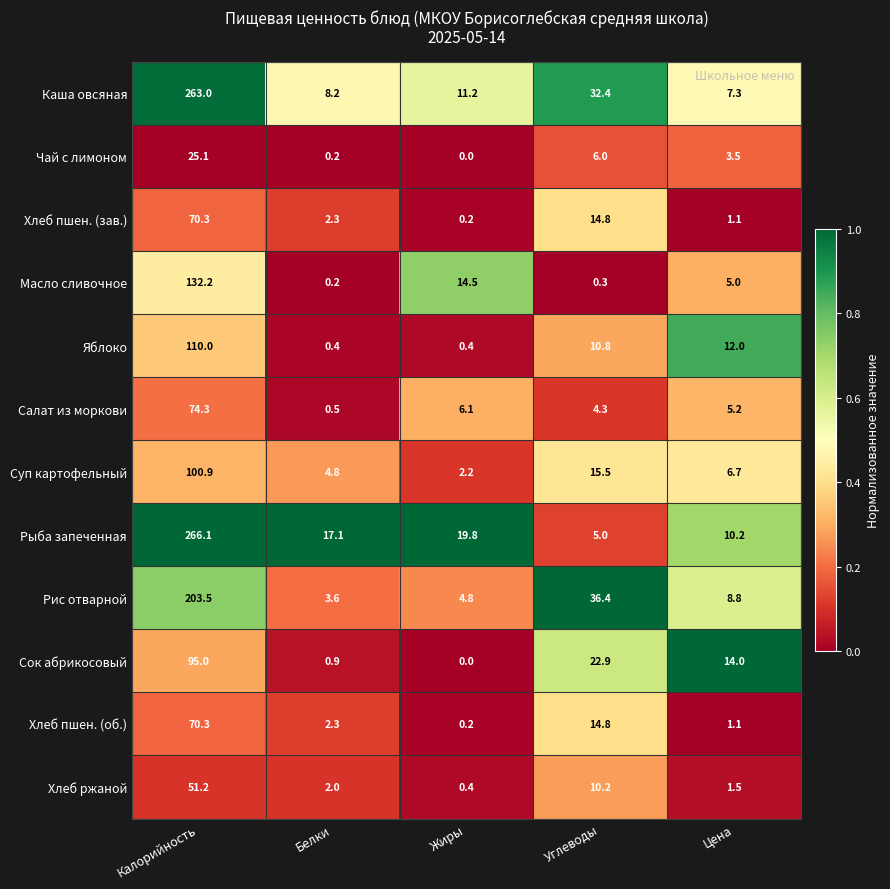

Which series has the largest total across all categories?

Каша овсяная